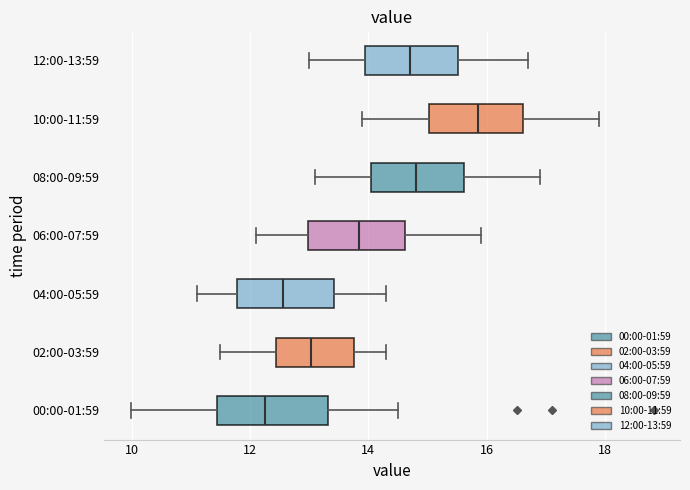

Reading bottom to top, read every box against the x-axis: the position of its median line, the range the box covers, and the ends of its whiskers. The values are not printed on the chart, so give them approximately, as read against the axis.

00:00-01:59: median 12.2, box 11.4 to 13.4, whiskers 10.0 to 14.6
02:00-03:59: median 13.0, box 12.4 to 13.8, whiskers 11.6 to 14.4
04:00-05:59: median 12.6, box 11.8 to 13.4, whiskers 11.2 to 14.4
06:00-07:59: median 13.8, box 13.0 to 14.6, whiskers 12.2 to 16.0
08:00-09:59: median 14.8, box 14.0 to 15.6, whiskers 13.2 to 17.0
10:00-11:59: median 15.8, box 15.0 to 16.6, whiskers 14.0 to 18.0
12:00-13:59: median 14.8, box 14.0 to 15.6, whiskers 13.0 to 16.8